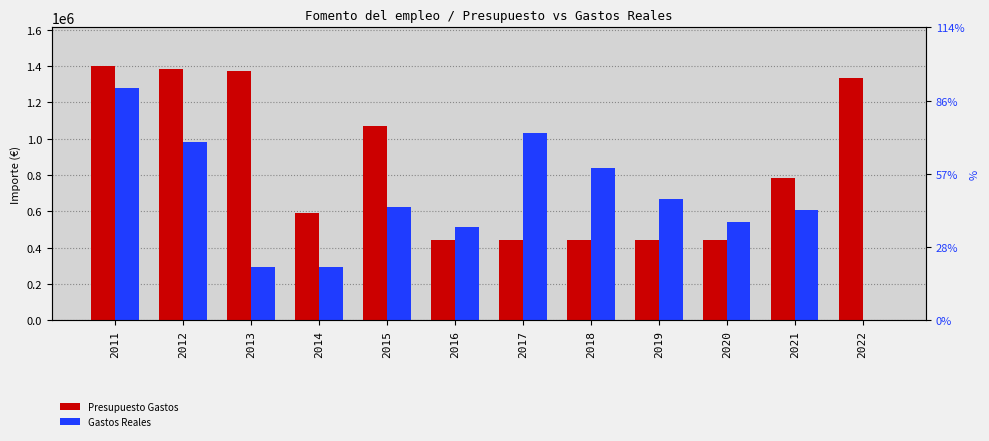

The Gastos Reales series shows 0.0 at 2022. True or false?

True